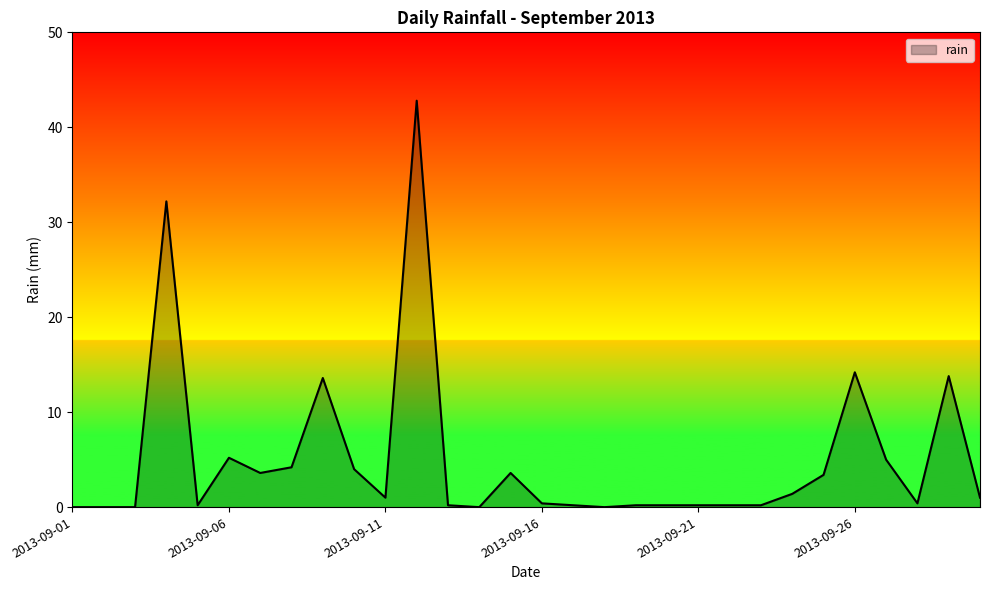

What is the greatest value displayed?

42.8